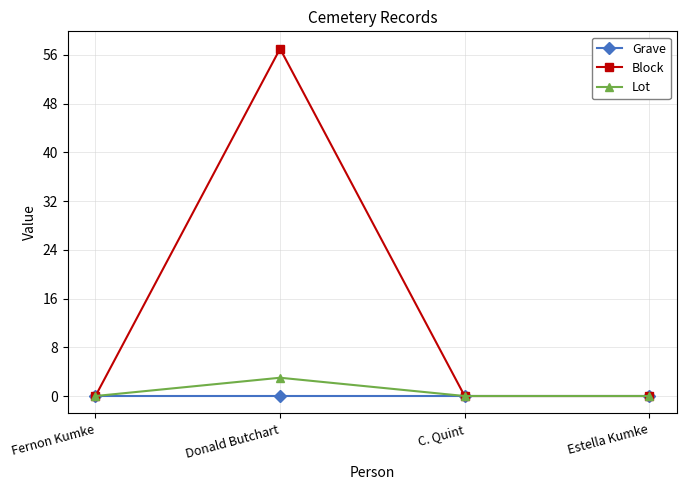

Where is the first local maximum for Lot?

Donald Butchart